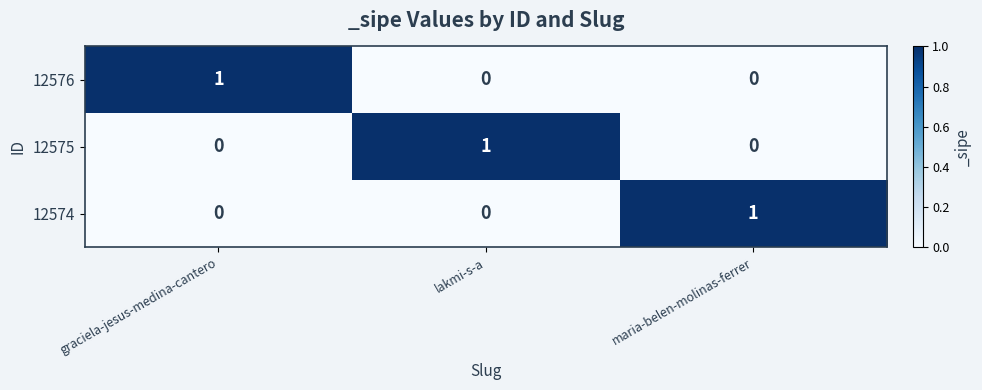

What is the greatest value displayed?

1